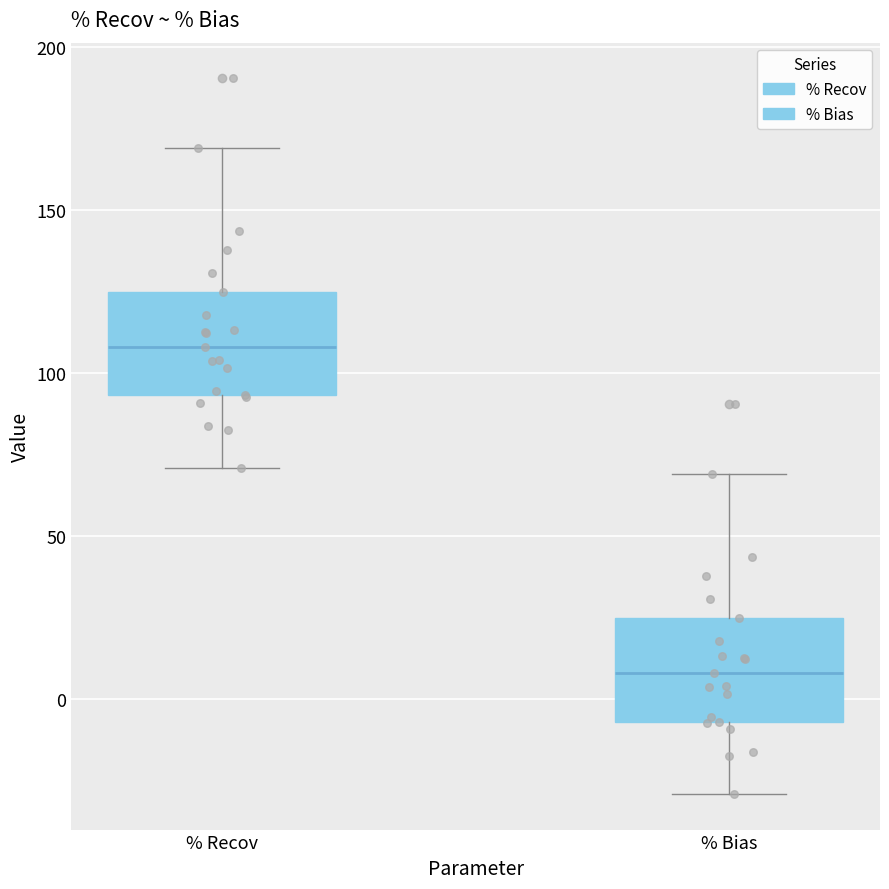

Reading left to right, read every box against the y-axis: the position of its median line, the range the box covers, and the ends of its whiskers. The values are not printed on the chart, so give them approximately, as read against the axis.

% Recov: median 110, box 95 to 125, whiskers 70 to 170
% Bias: median 10, box -5 to 25, whiskers -30 to 70